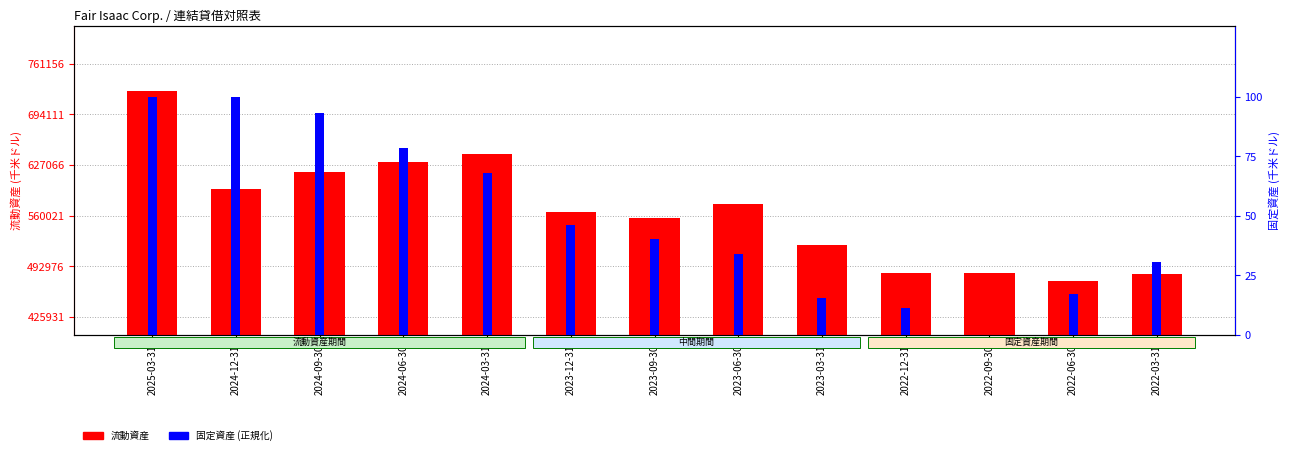

What is the lowest value of the 流動資産 series?

473257.0